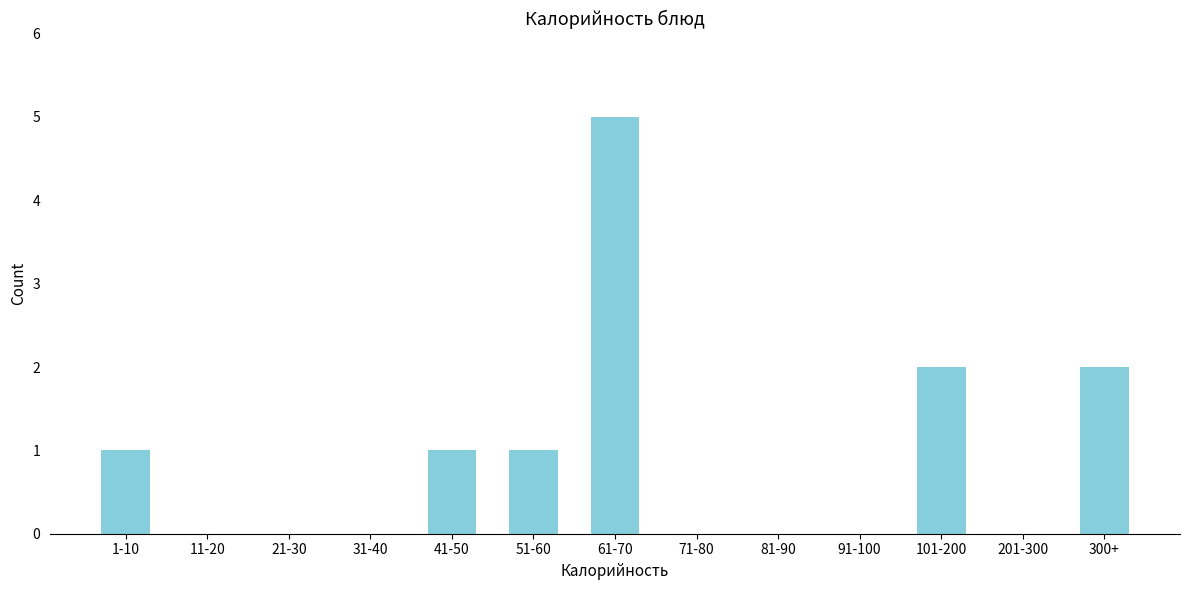

Reading left to right, extract all data points from this chart.

1-10=1	11-20=0	21-30=0	31-40=0	41-50=1	51-60=1	61-70=5	71-80=0	81-90=0	91-100=0	101-200=2	201-300=0	300+=2